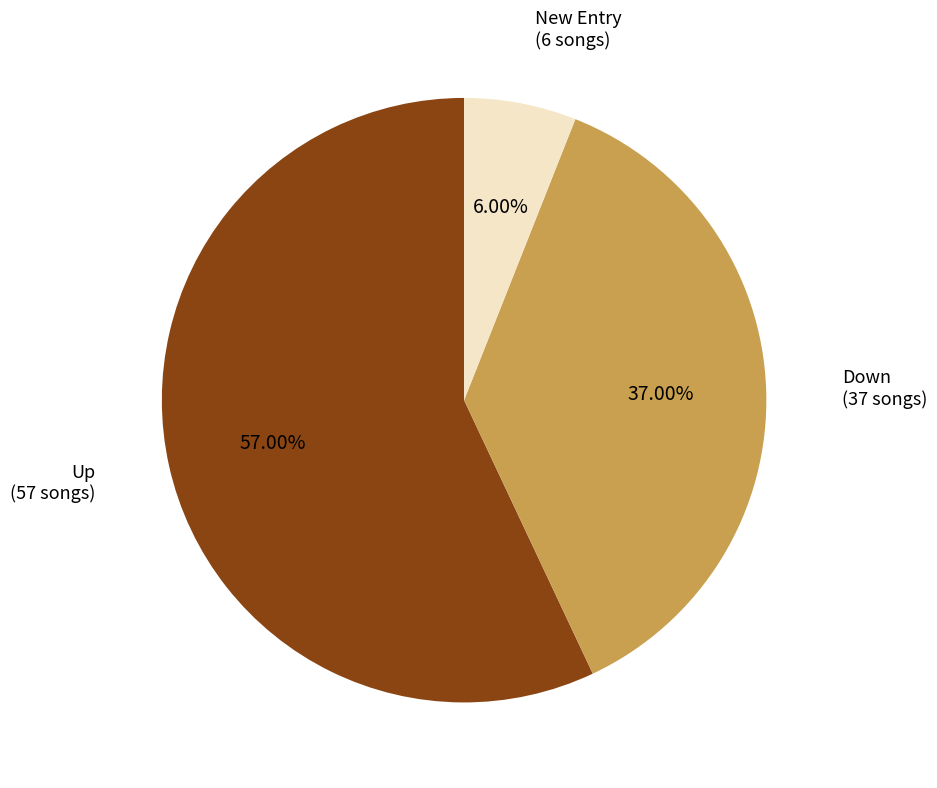

Does any single category account for the majority?

Yes